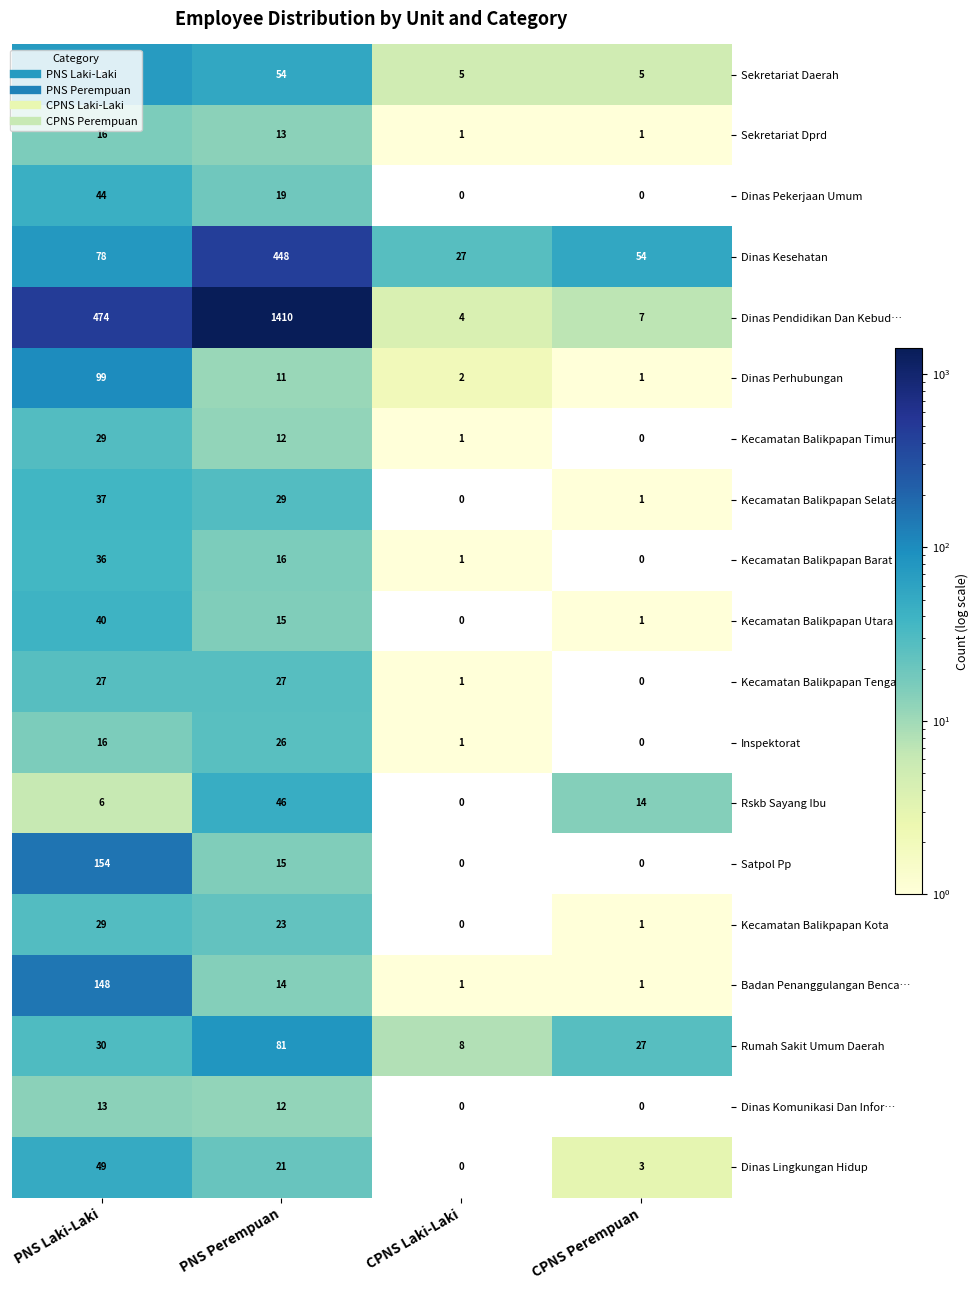

Which series has the widest spread of values?

Dinas Pendidikan Dan Kebud…